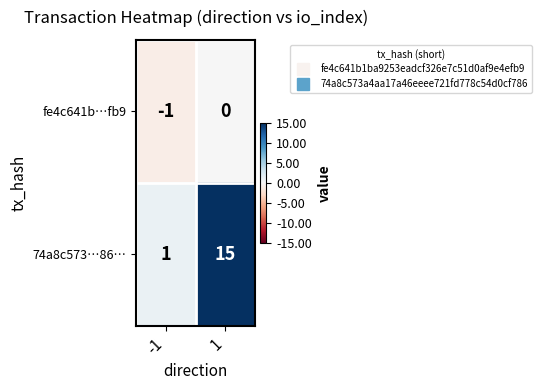

What is the sum of the 74a8c573…86… values at 1 and -1?

16